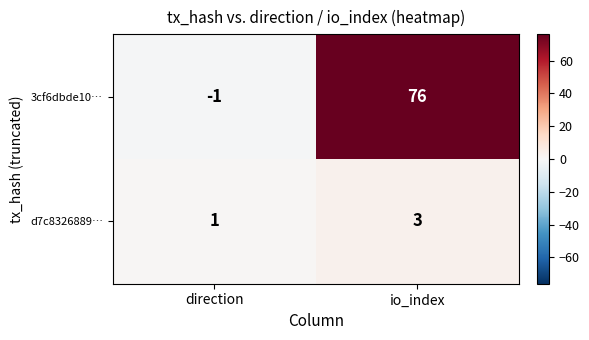

Reading right to left, extract all data points from this chart.

3cf6dbde10…: io_index=76	direction=-1
d7c8326889…: io_index=3	direction=1